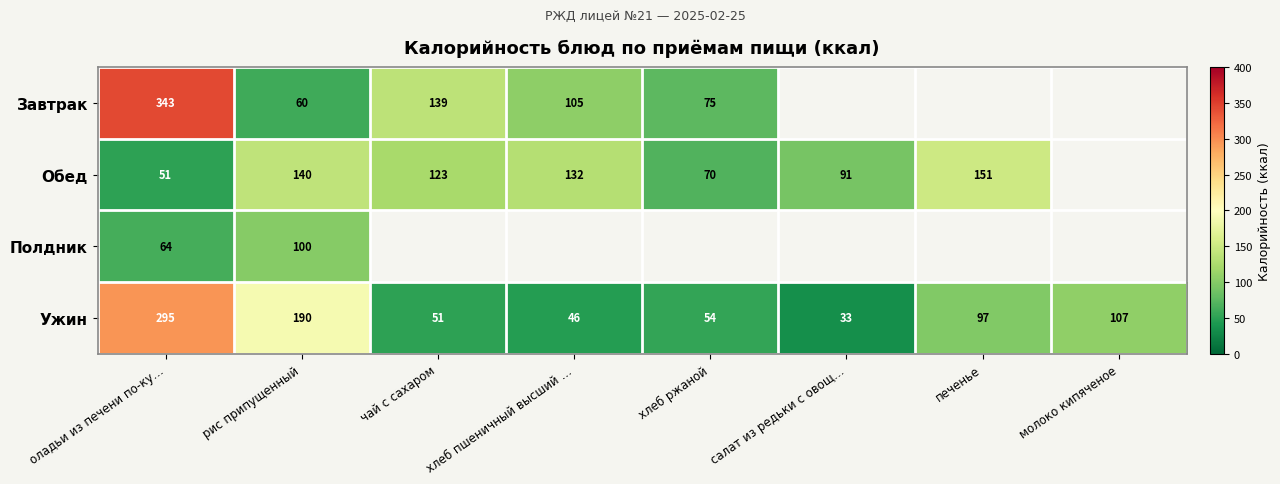

The value of Обед at печенье is 57.3. True or false?

False